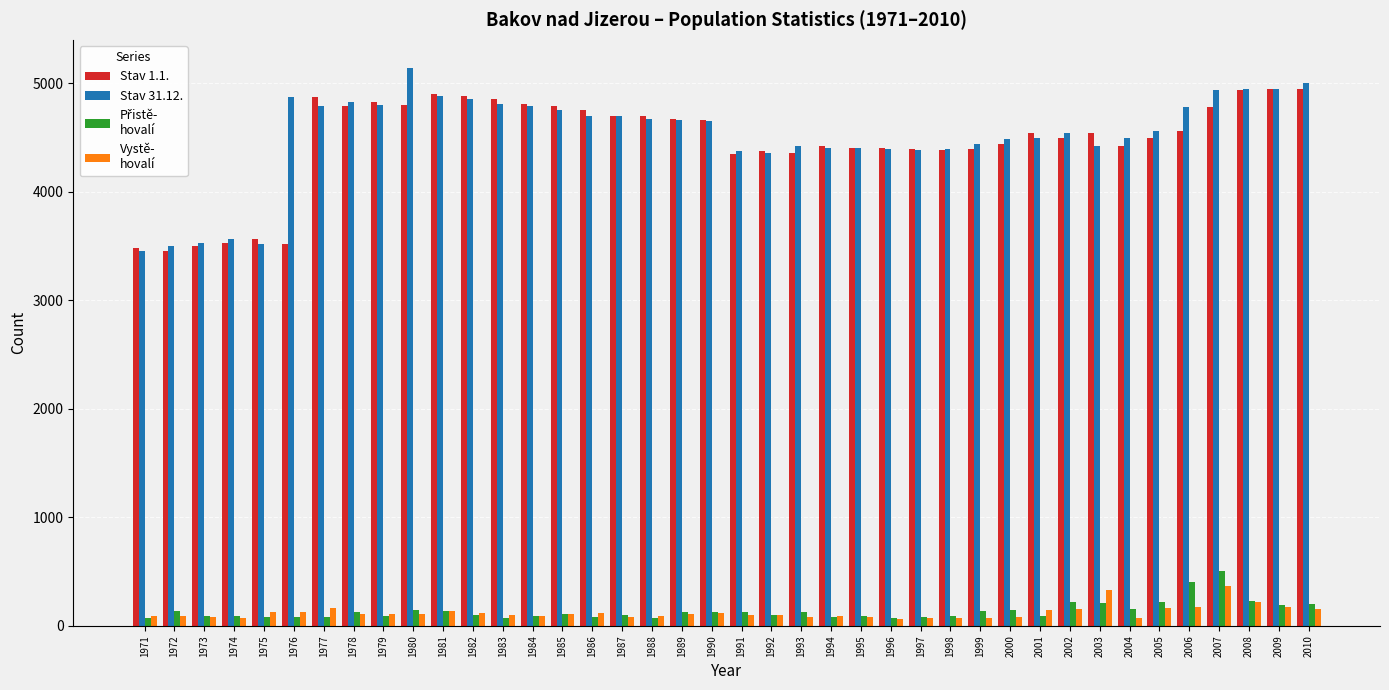

What is the greatest value displayed?

5141